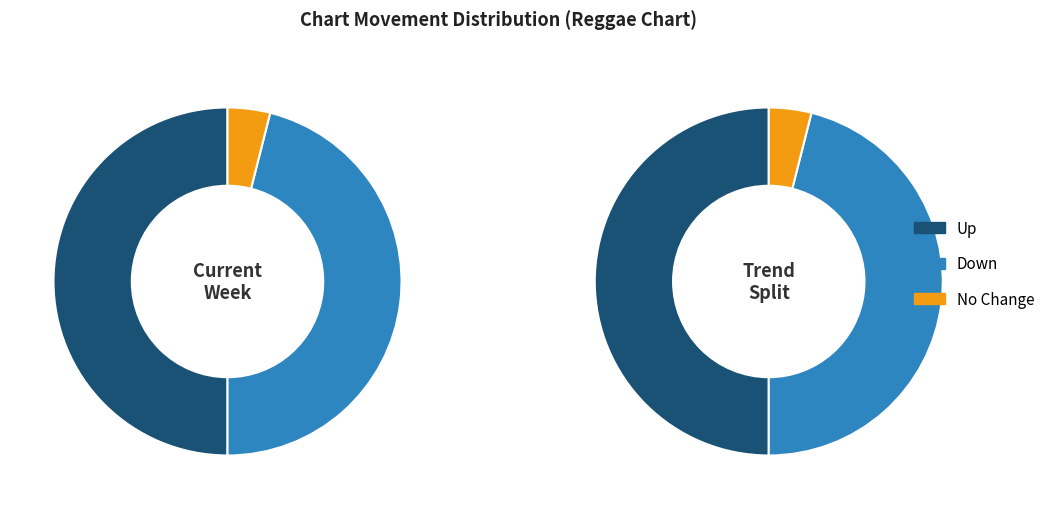

What percentage is NOT represented by down?

53.9%